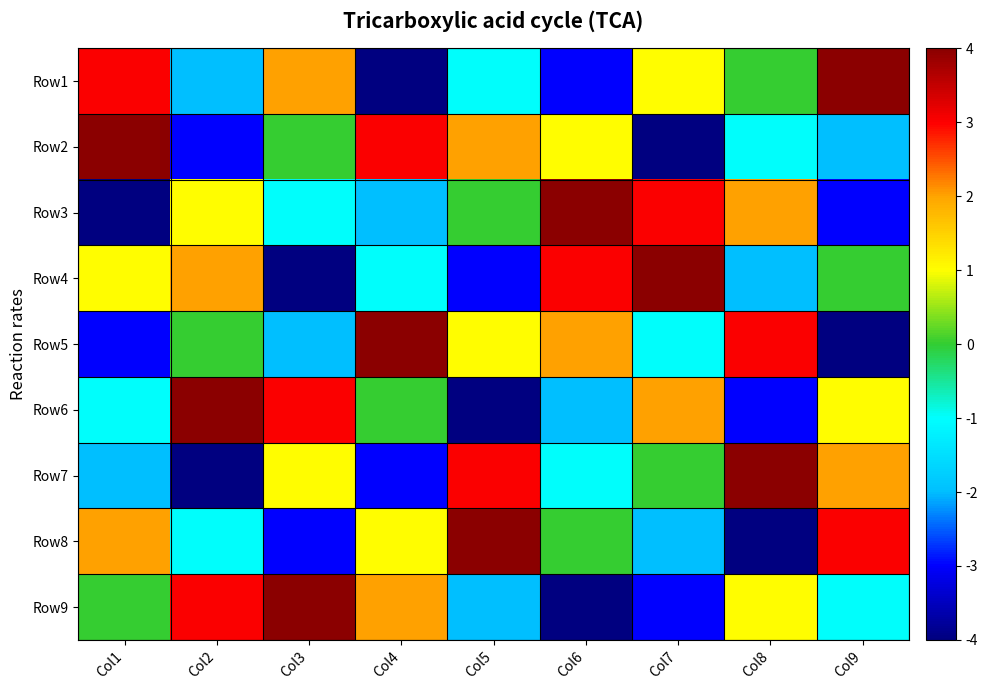

Reading right to left, what are all the values shown in this chart?

Row1: Col9=4	Col8=0	Col7=1	Col6=-3	Col5=-1	Col4=-4	Col3=2	Col2=-2	Col1=3
Row2: Col9=-2	Col8=-1	Col7=-4	Col6=1	Col5=2	Col4=3	Col3=0	Col2=-3	Col1=4
Row3: Col9=-3	Col8=2	Col7=3	Col6=4	Col5=0	Col4=-2	Col3=-1	Col2=1	Col1=-4
Row4: Col9=0	Col8=-2	Col7=4	Col6=3	Col5=-3	Col4=-1	Col3=-4	Col2=2	Col1=1
Row5: Col9=-4	Col8=3	Col7=-1	Col6=2	Col5=1	Col4=4	Col3=-2	Col2=0	Col1=-3
Row6: Col9=1	Col8=-3	Col7=2	Col6=-2	Col5=-4	Col4=0	Col3=3	Col2=4	Col1=-1
Row7: Col9=2	Col8=4	Col7=0	Col6=-1	Col5=3	Col4=-3	Col3=1	Col2=-4	Col1=-2
Row8: Col9=3	Col8=-4	Col7=-2	Col6=0	Col5=4	Col4=1	Col3=-3	Col2=-1	Col1=2
Row9: Col9=-1	Col8=1	Col7=-3	Col6=-4	Col5=-2	Col4=2	Col3=4	Col2=3	Col1=0